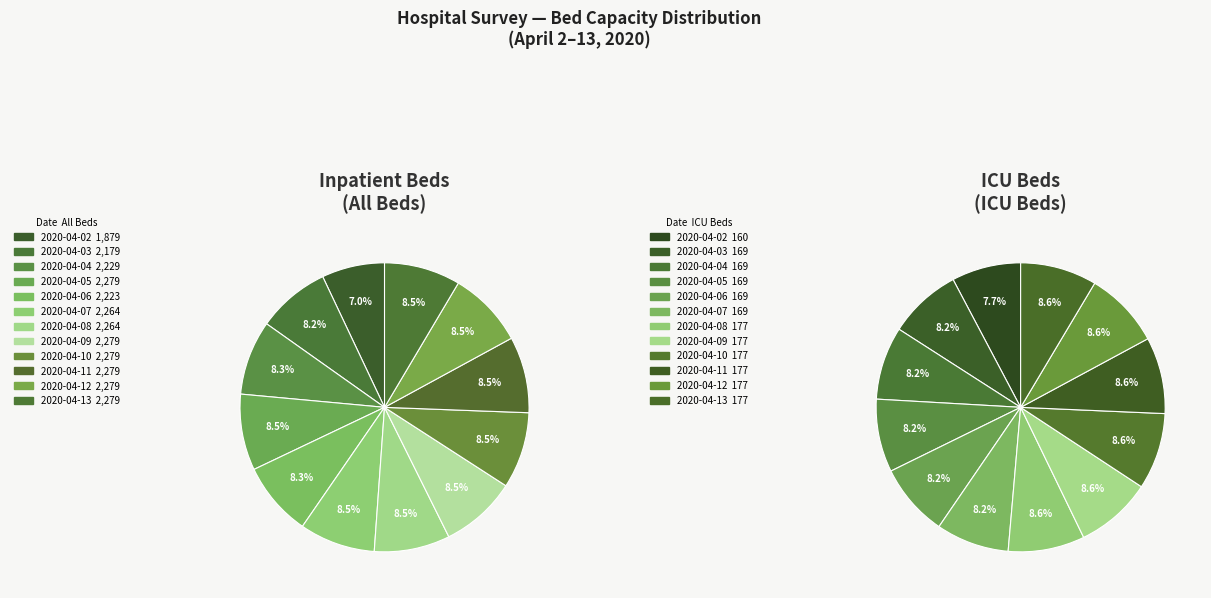

Does 2020-04-11 represent more than half of the total?

No